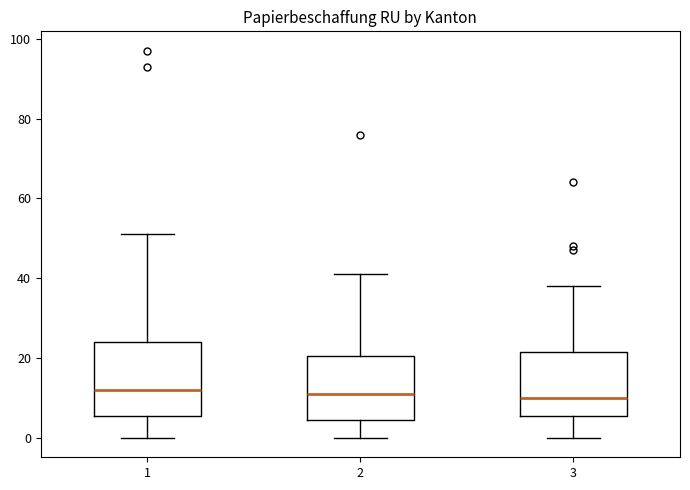

Where is the upper edge of the box at x = 3 on the y-axis? The values are not printed on the chart, so give them approximately, as read against the axis.

22